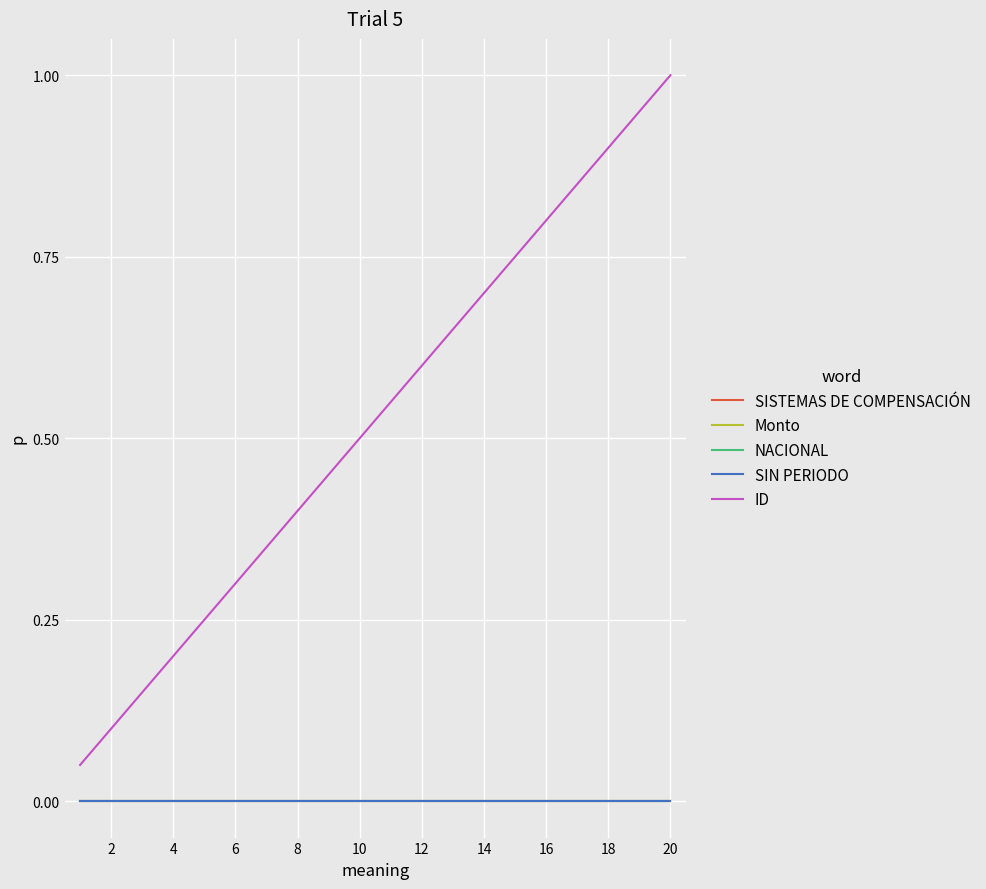

How many lines are shown in the chart?

5